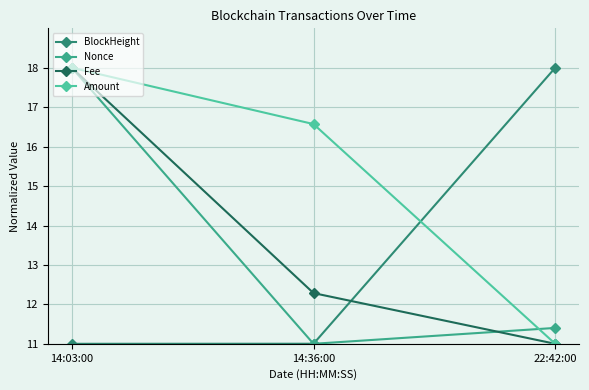

At how many categories does at least one series exceed 14?

3